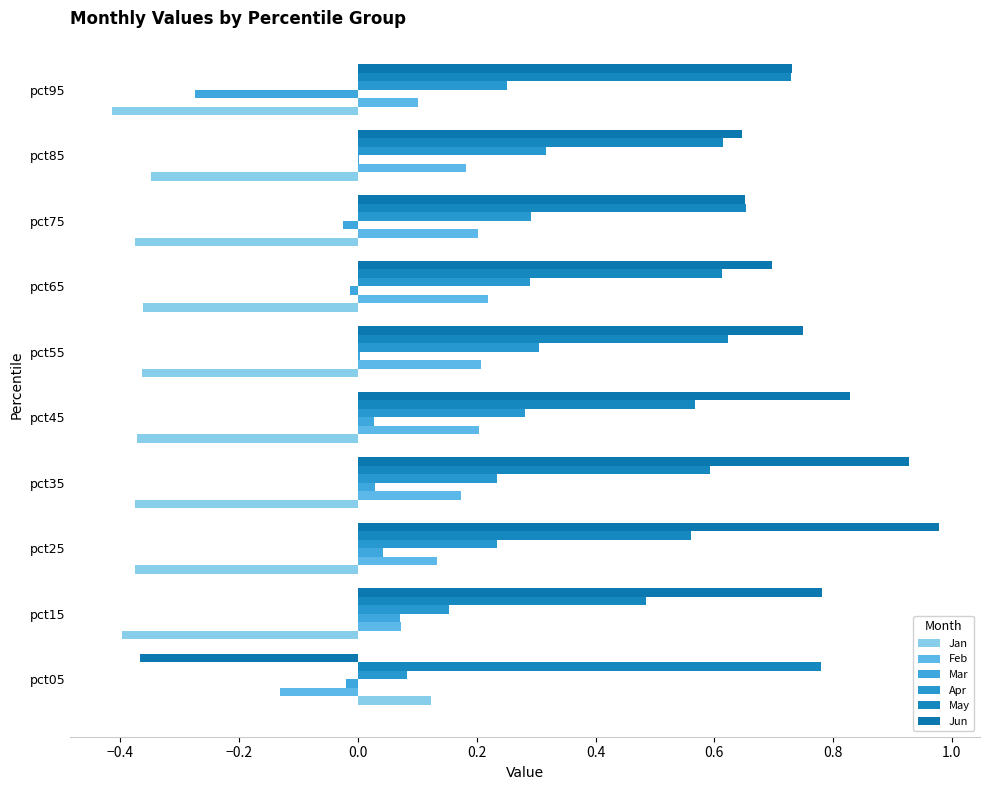

What is the minimum value for Feb?

-0.1